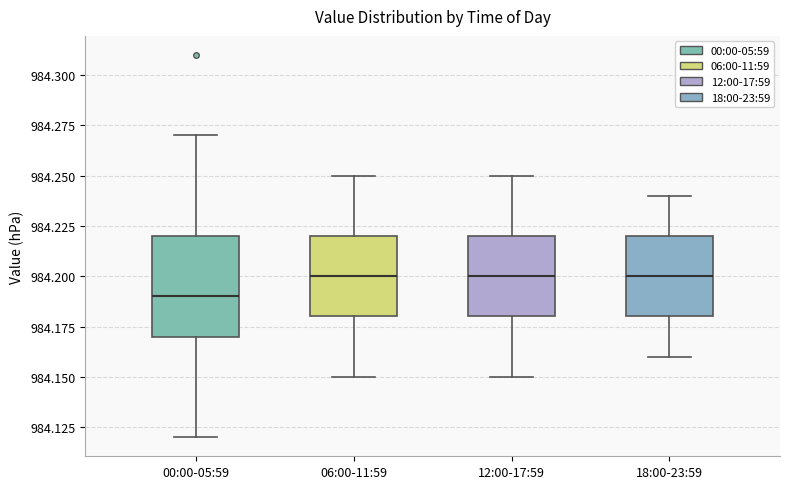

Which box is the tallest, from its lower edge to its upper edge?

00:00-05:59